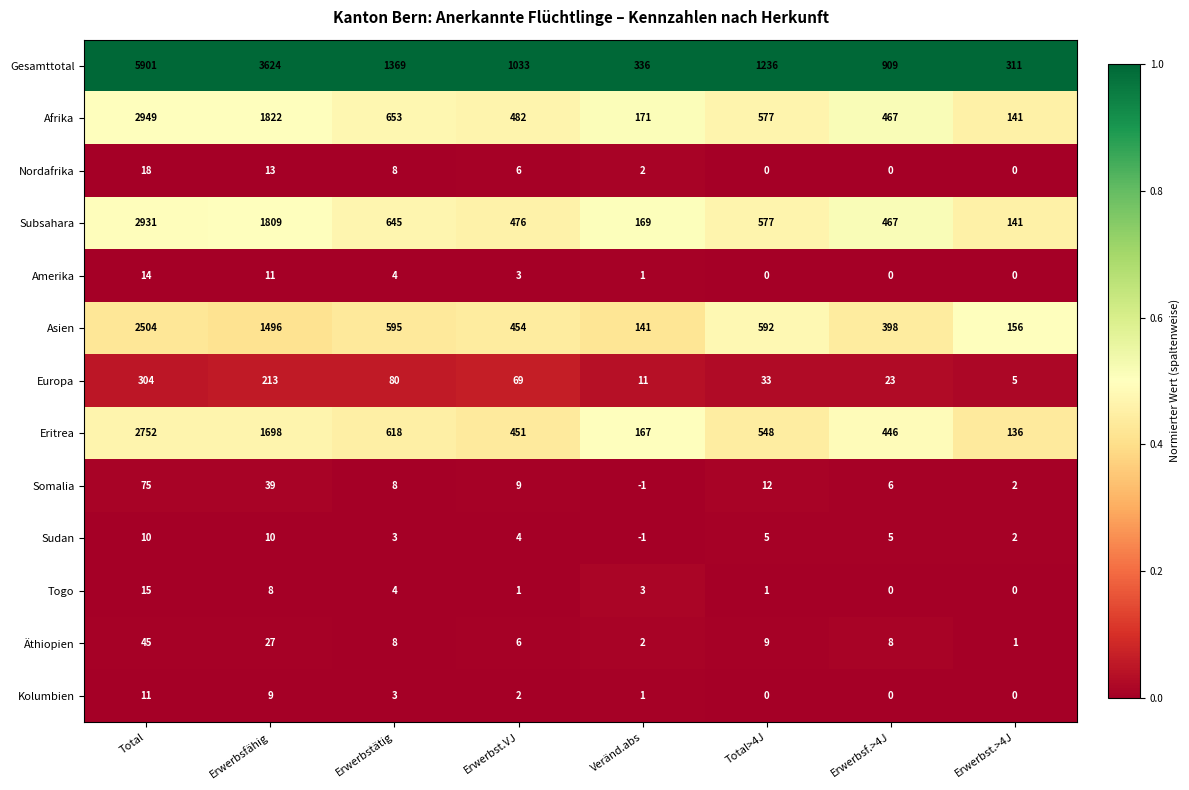

Is the value of Amerika at Total greater than the value of Eritrea at Erwerbsfähig?

No